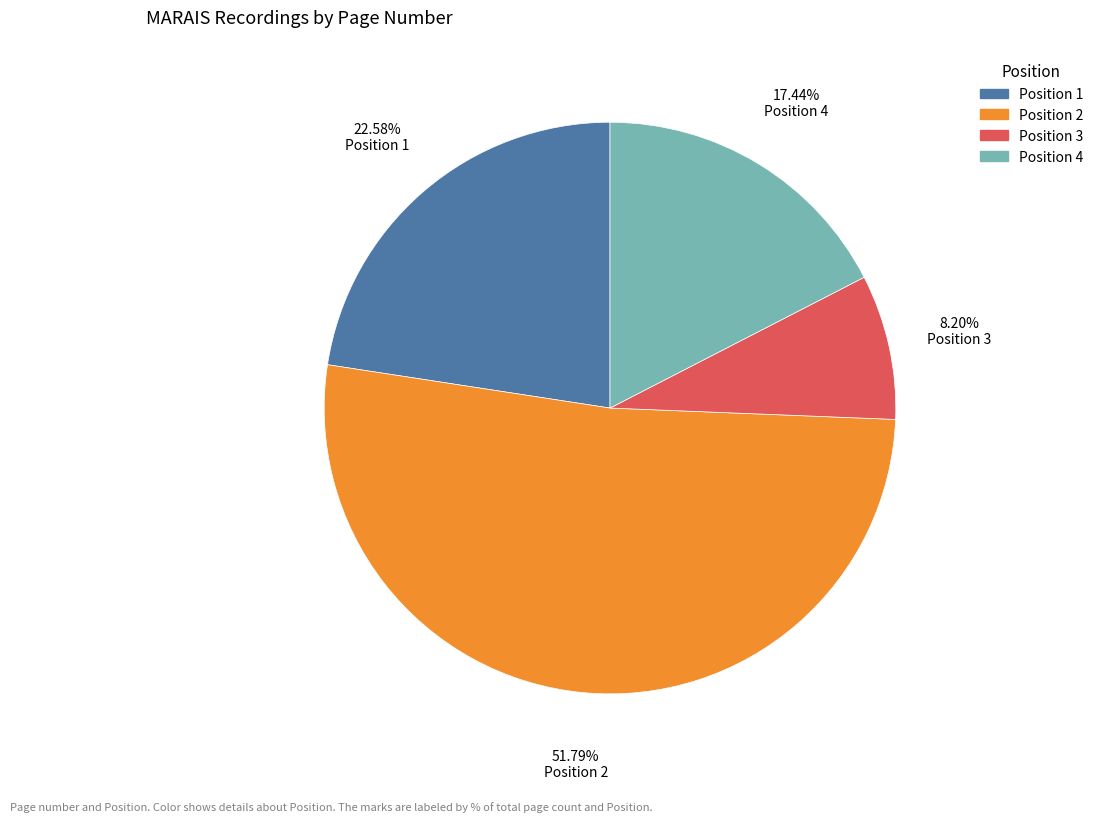

Is there a majority slice in this chart?

Yes